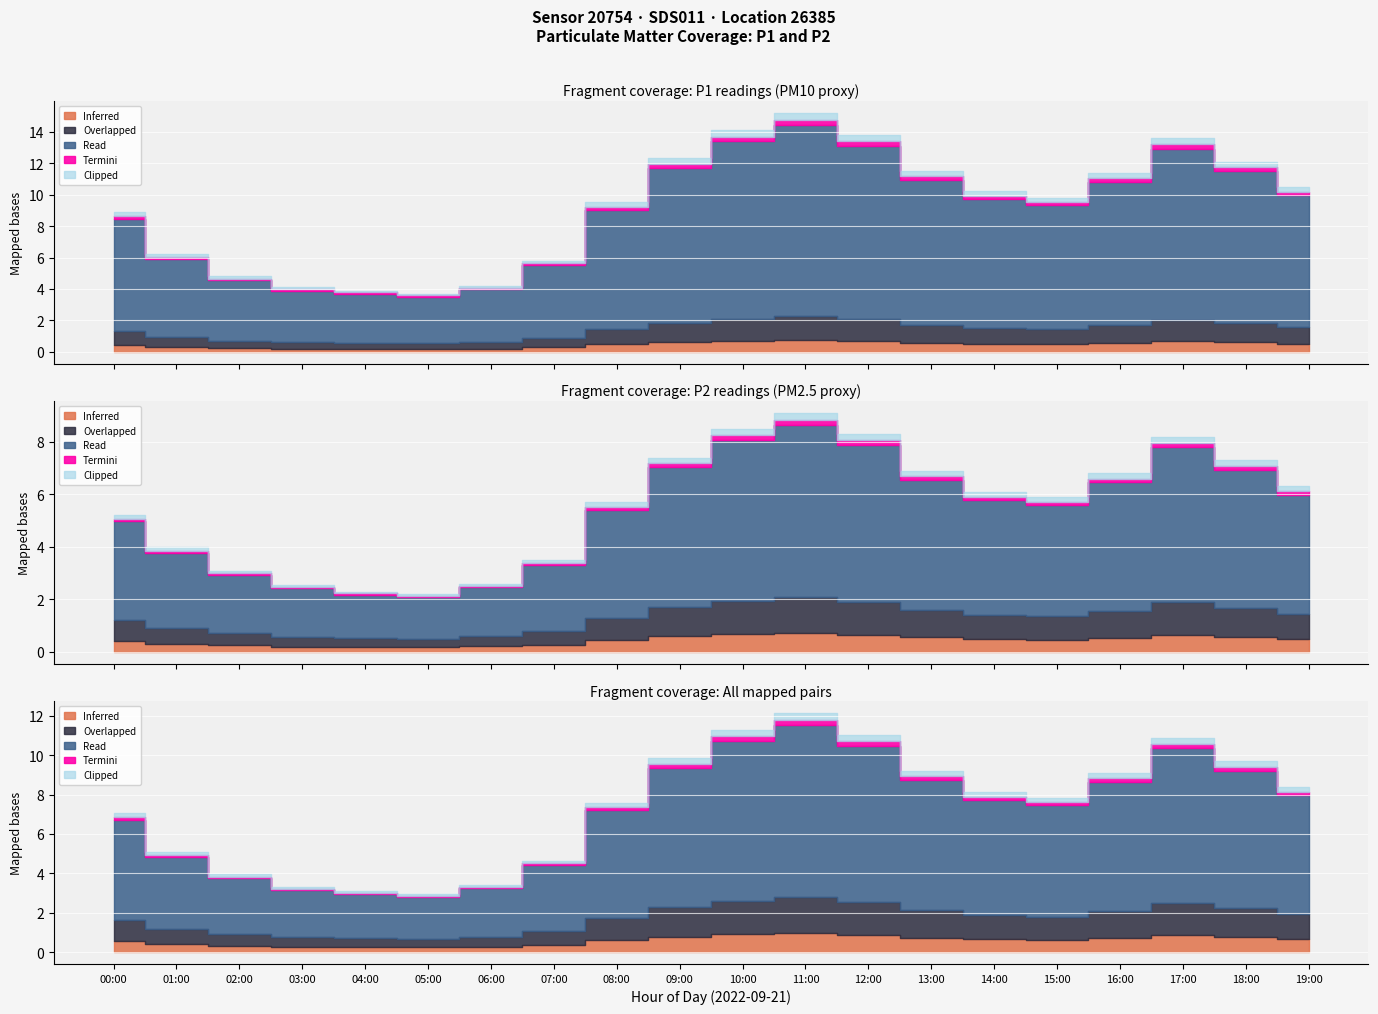

Which label corresponds to the smallest value in the chart?

05:00